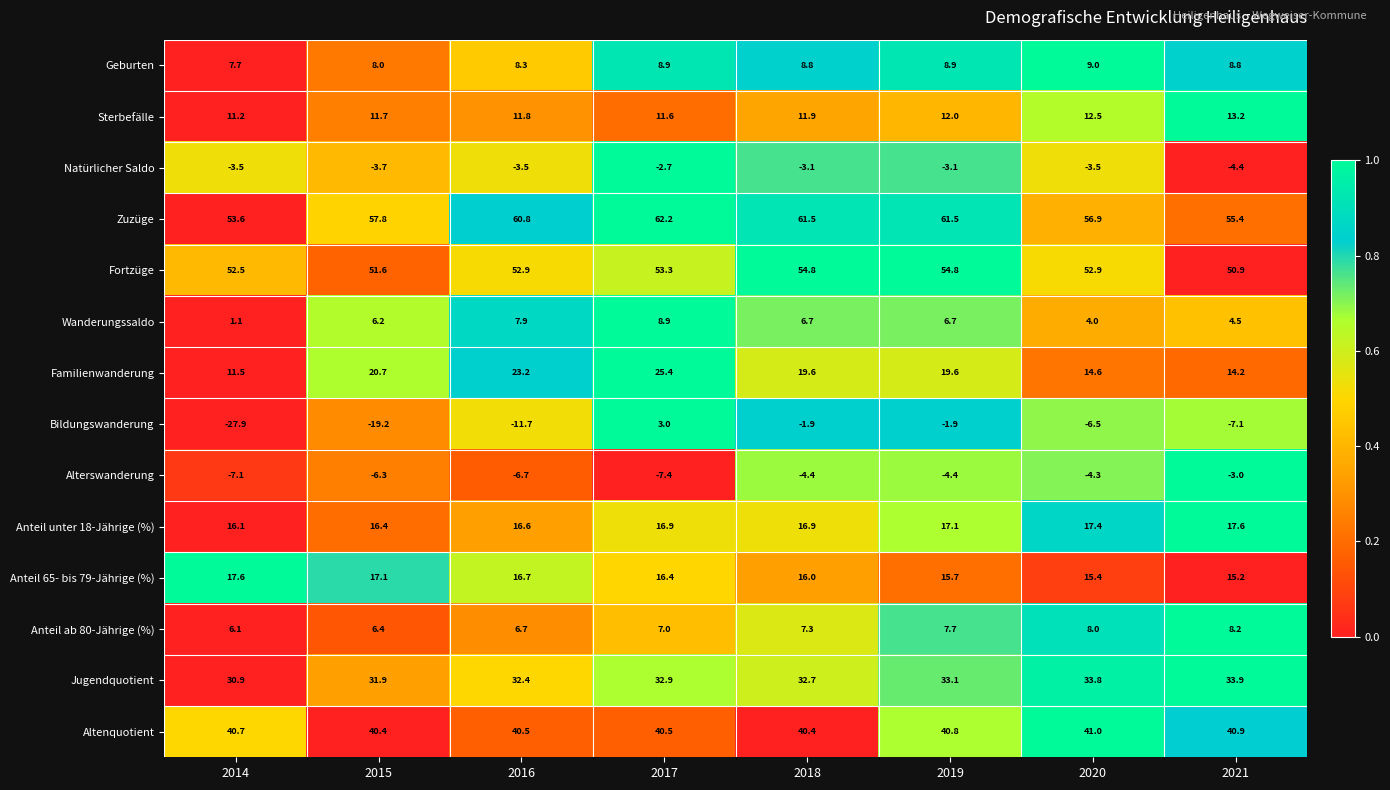

What is the difference between the highest and lowest values at 2016?

72.5